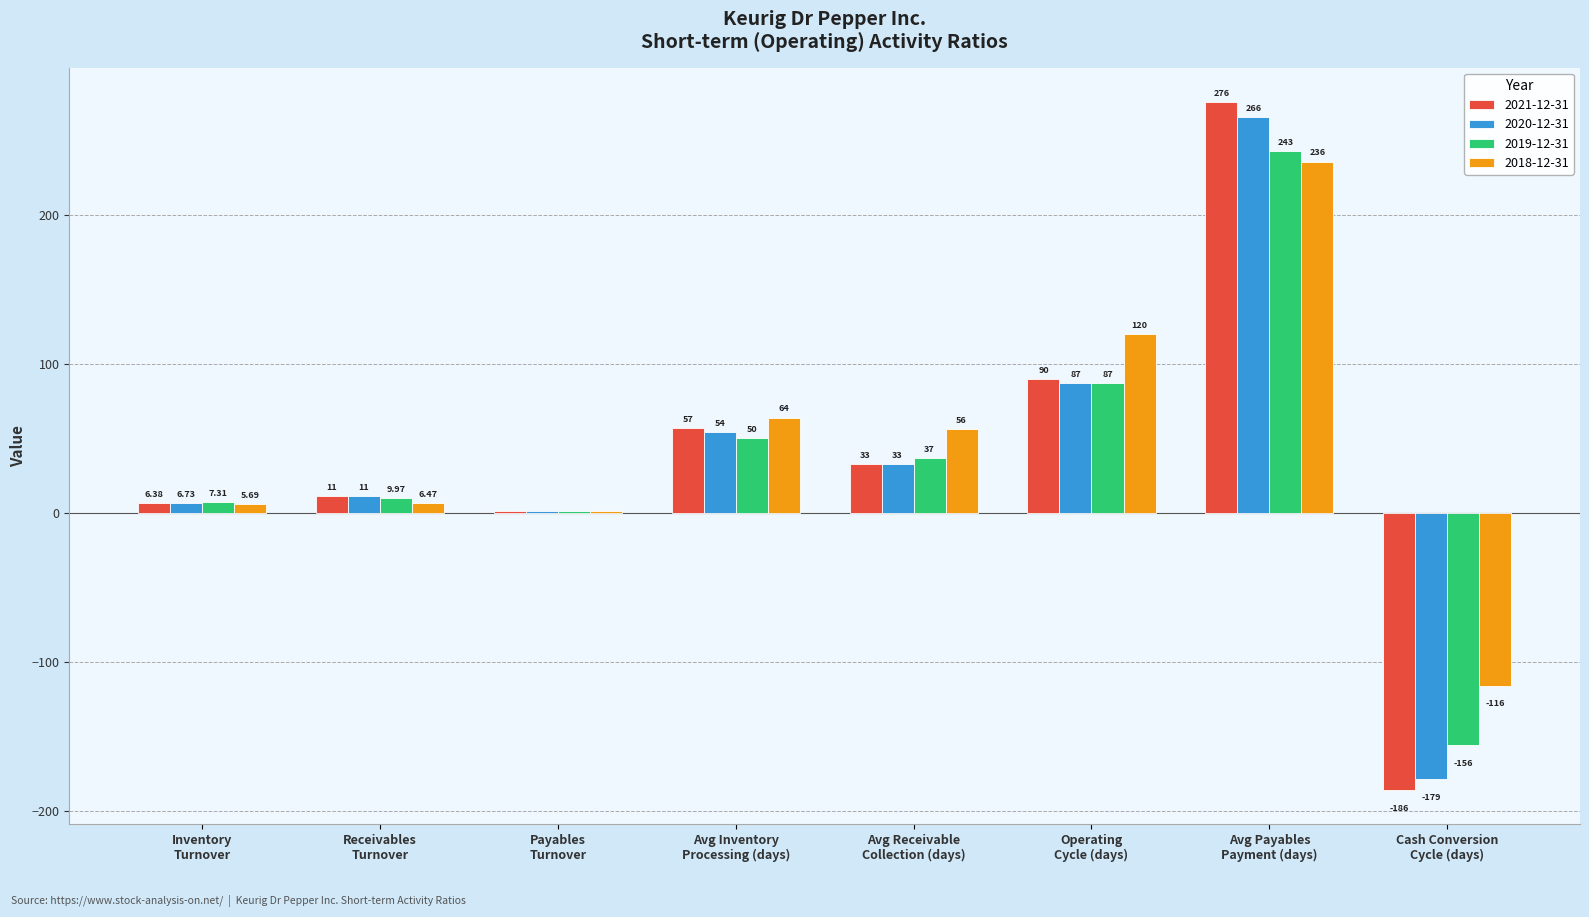

Which series has the largest total across all categories?

2018-12-31